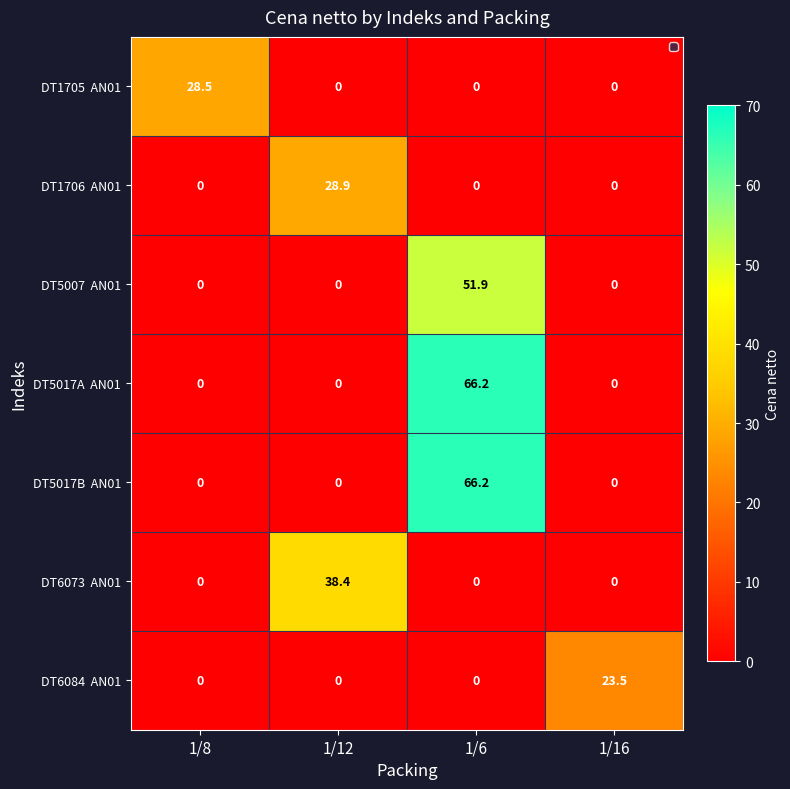

What is the spread (max minus min) of values at 1/8?

28.5